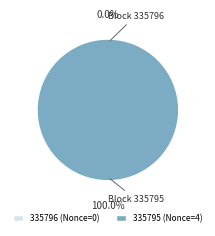

To the nearest percent, what is the average slice percentage?

50%